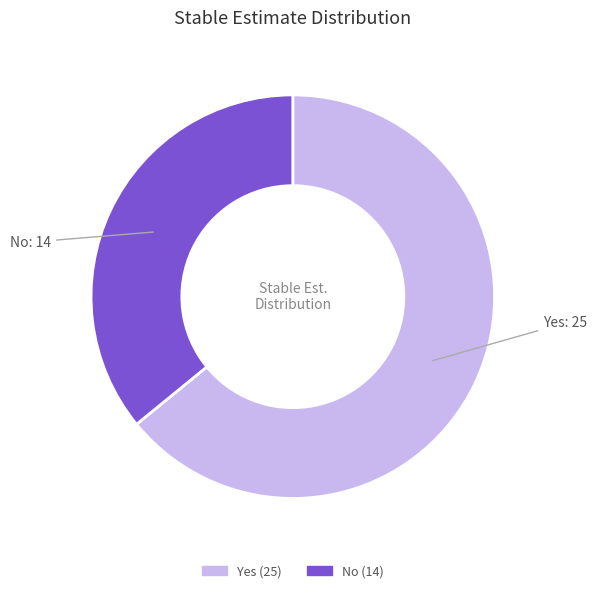

What is the ratio of the value at No to the value at Yes?

0.6